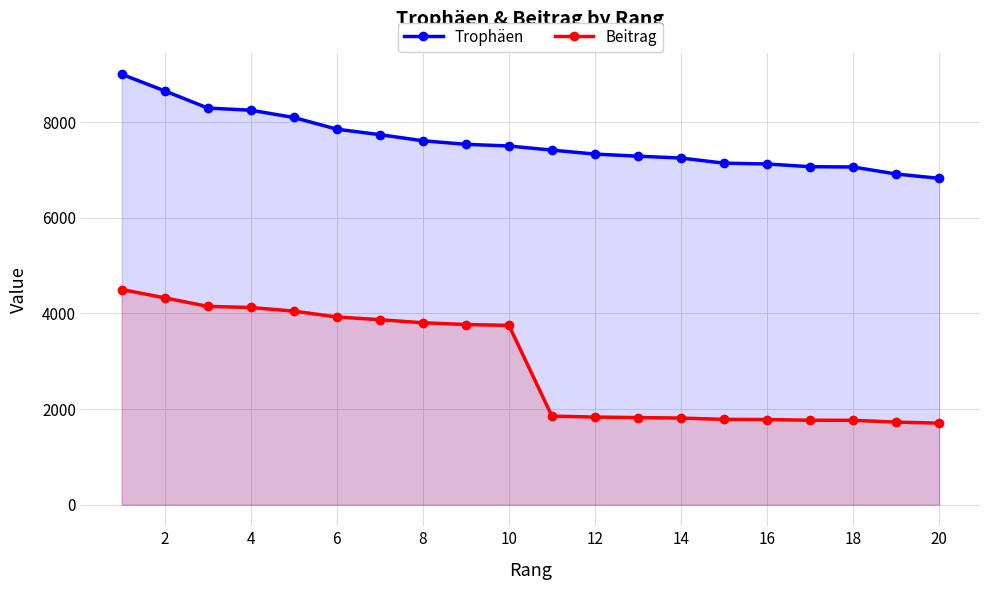

What is the difference between the maximum and minimum values in the Beitrag series?

2794